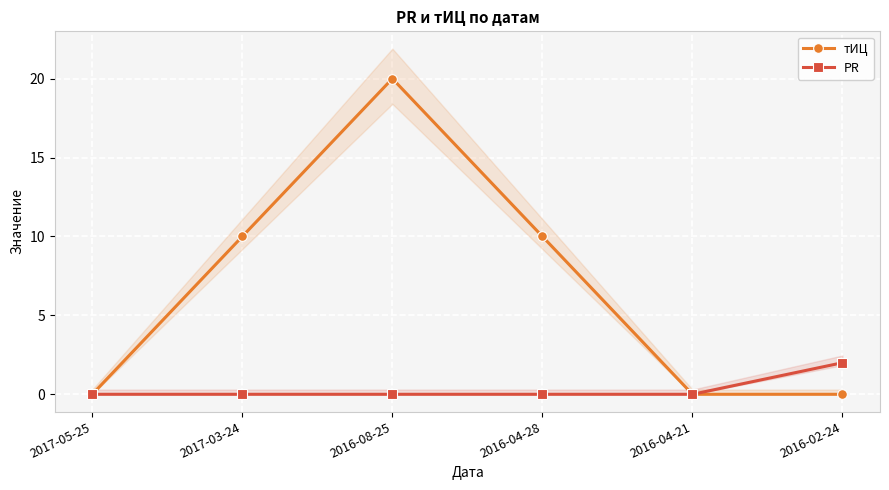

How many lines are shown in the chart?

2